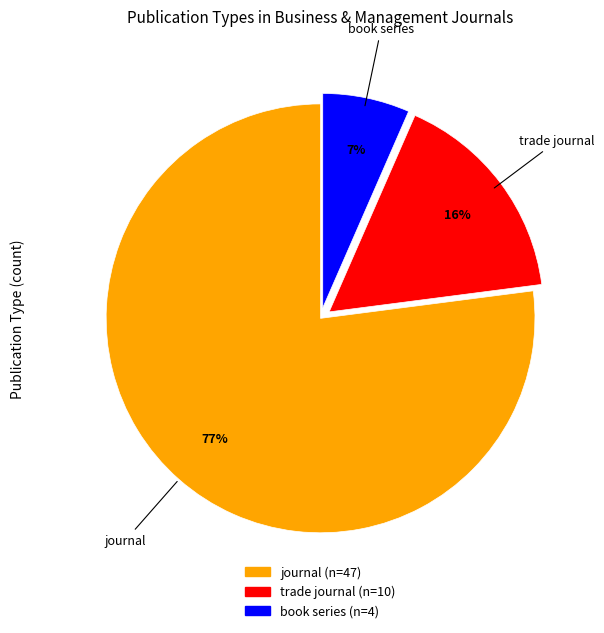

Rank the categories by value from lowest to highest.

book series, trade journal, journal